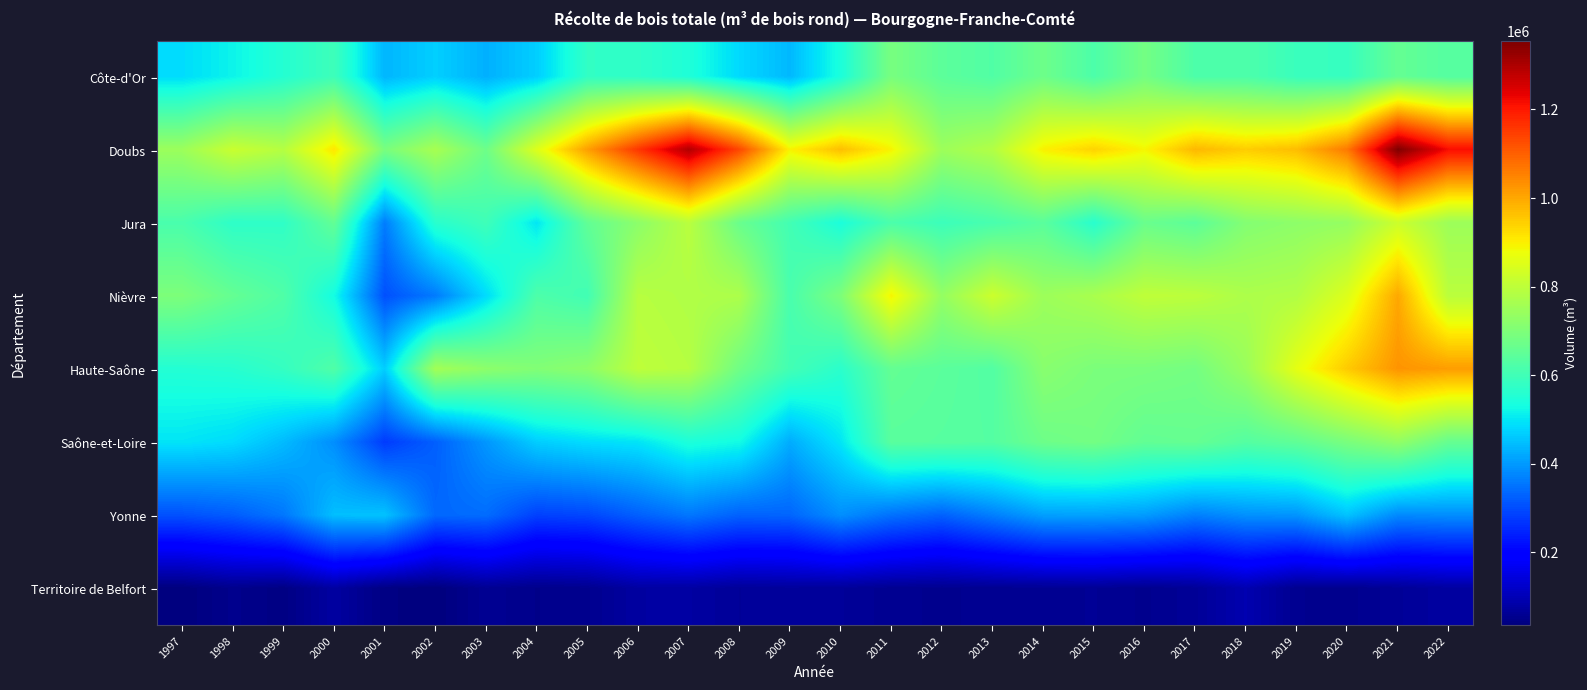

Which series changed the most between 2006 and 2018?

Doubs